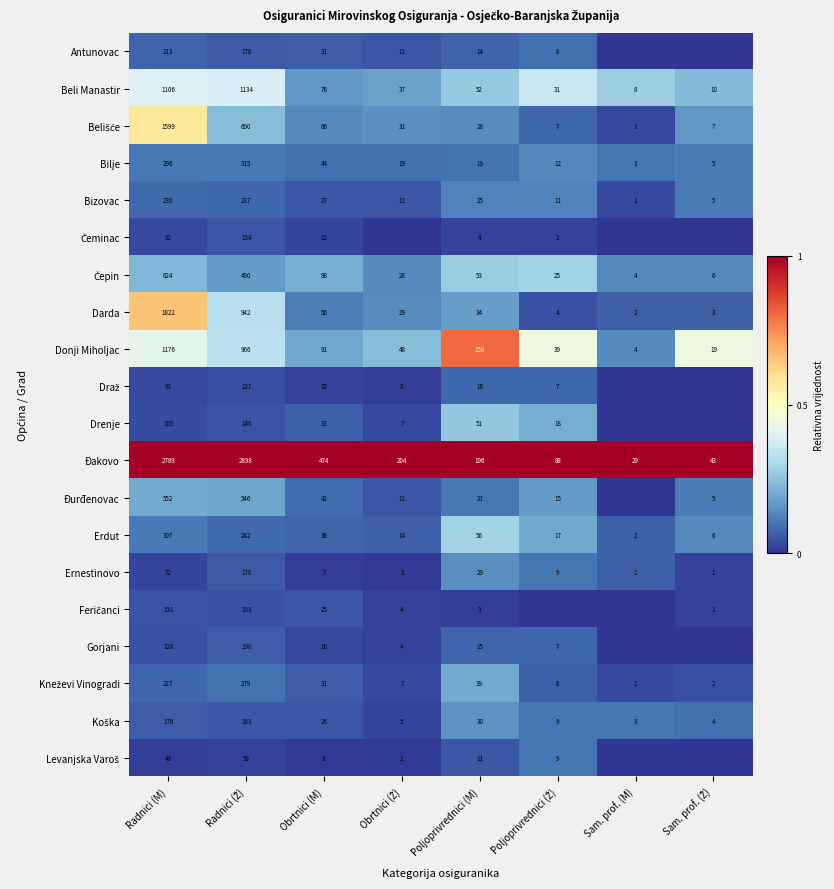

What is the difference between the maximum and minimum values in the Erdut series?

305